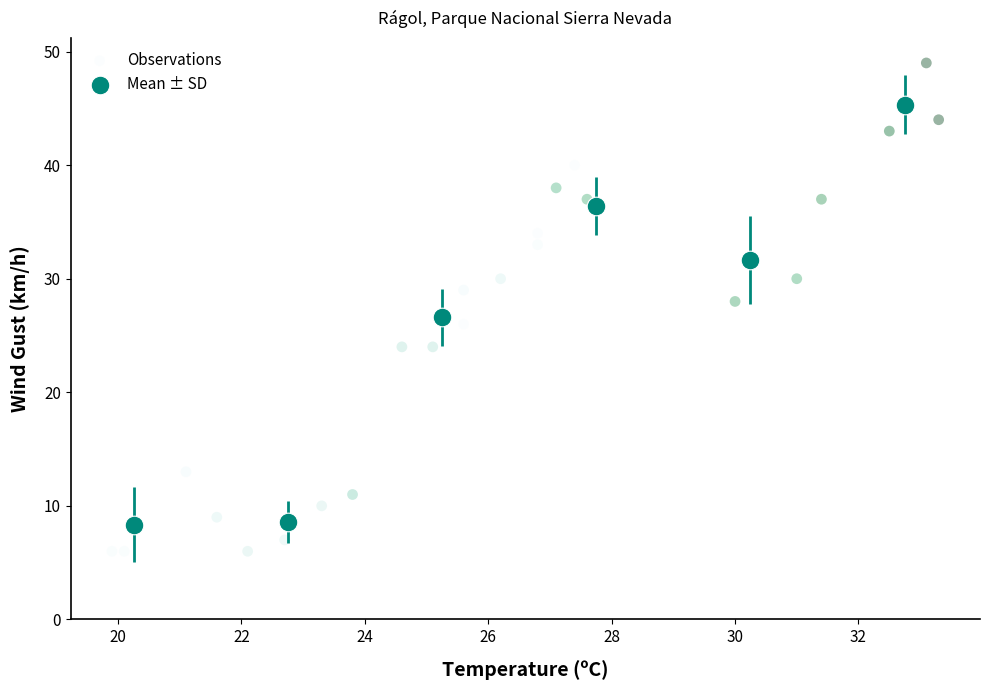

Which series contains the lowest Y value?

Observations